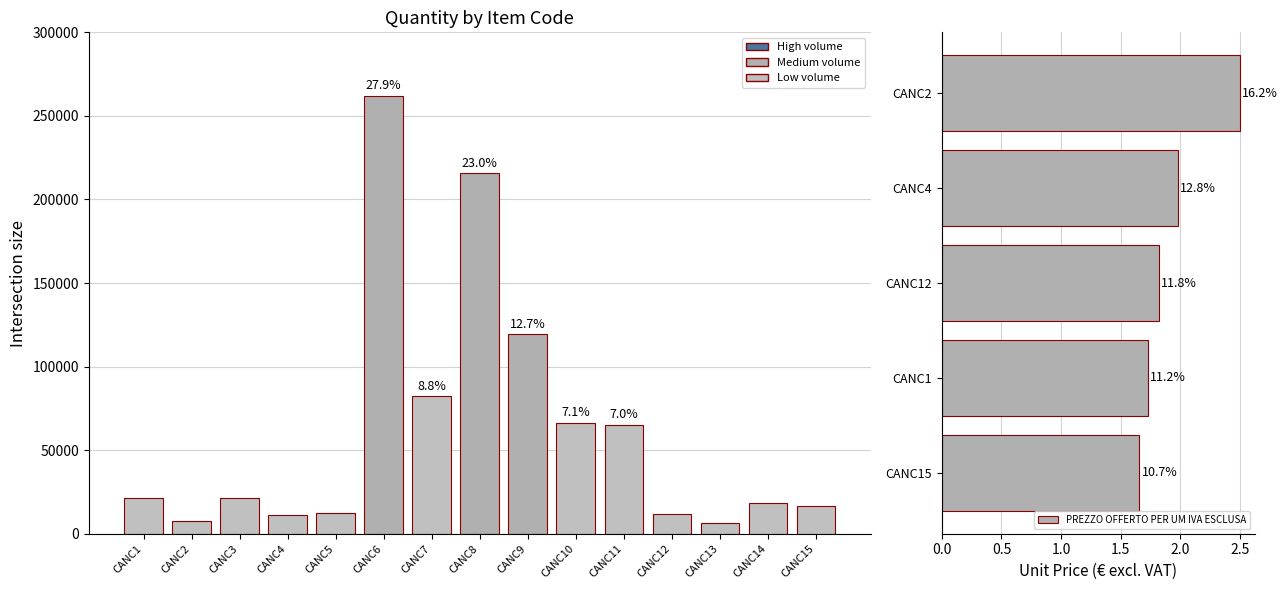

Rank the categories by value from highest to lowest.

CANC6, CANC8, CANC9, CANC7, CANC10, CANC11, CANC3, CANC1, CANC14, CANC15, CANC5, CANC12, CANC4, CANC2, CANC13